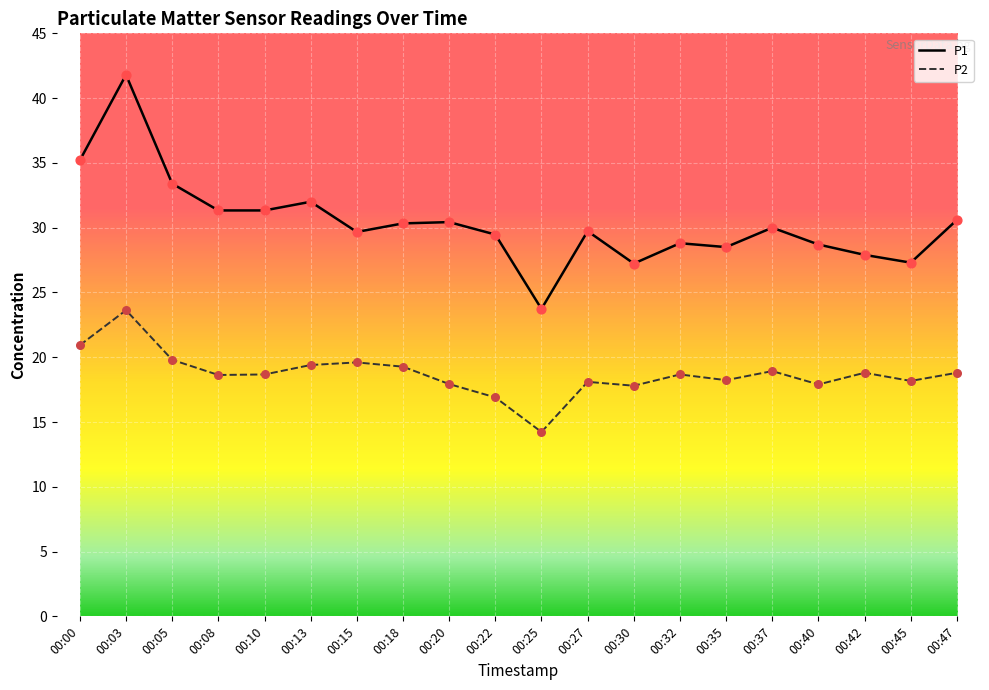

At which category is the sum across all series the highest?

00:03